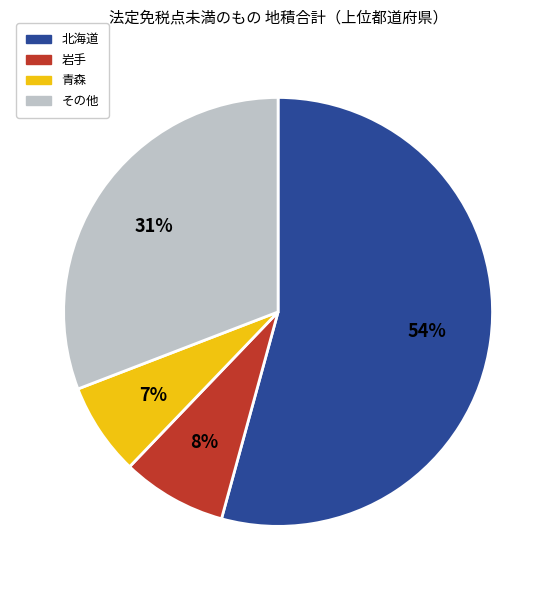

Count the number of slices in the pie.

4